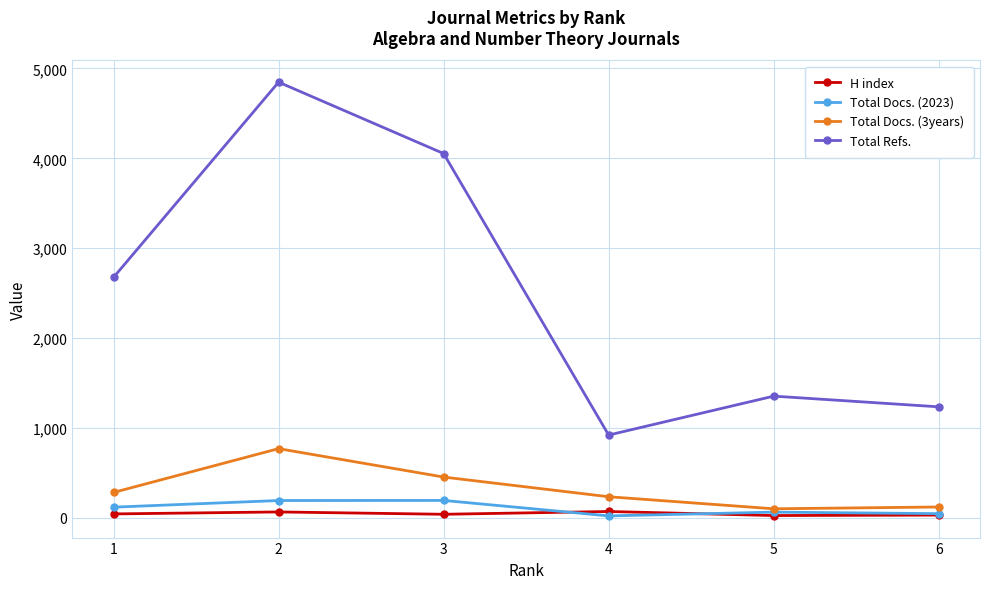

True or false: H index has more than 0 interior local peaks.

True